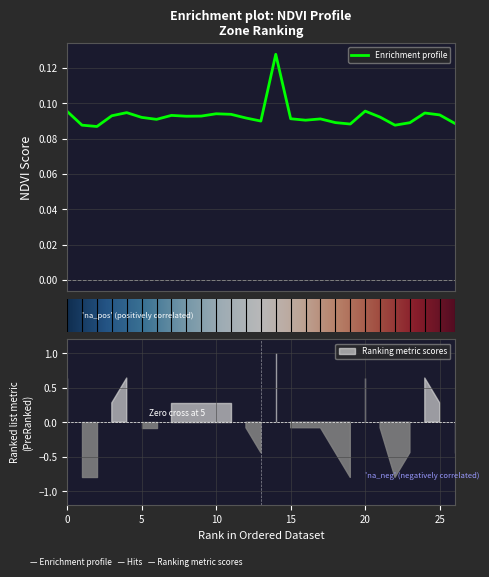

What is the sum of all values?

2.5